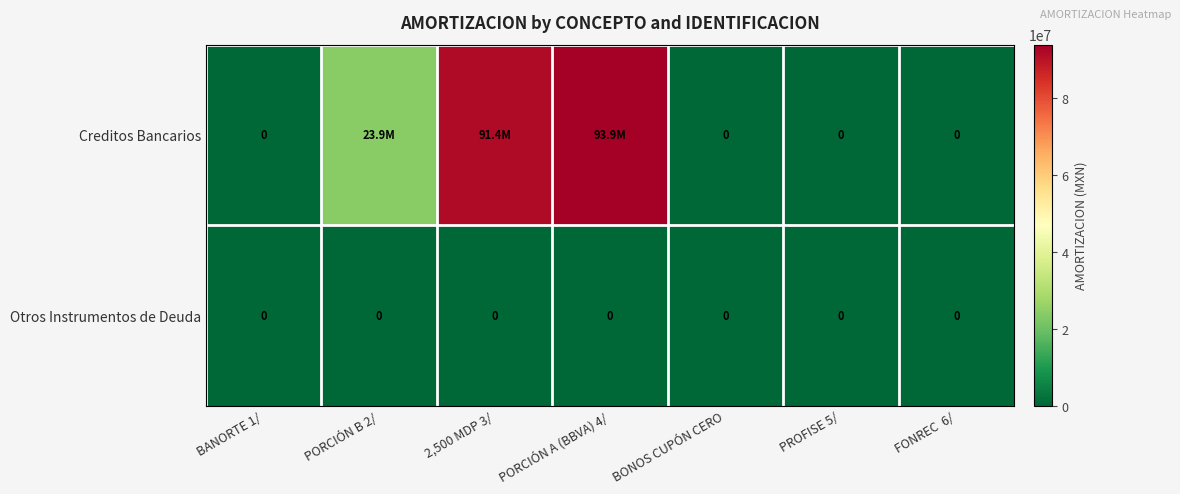

The value of Creditos Bancarios at PORCIÓN B 2/ is 23947886.3. True or false?

True